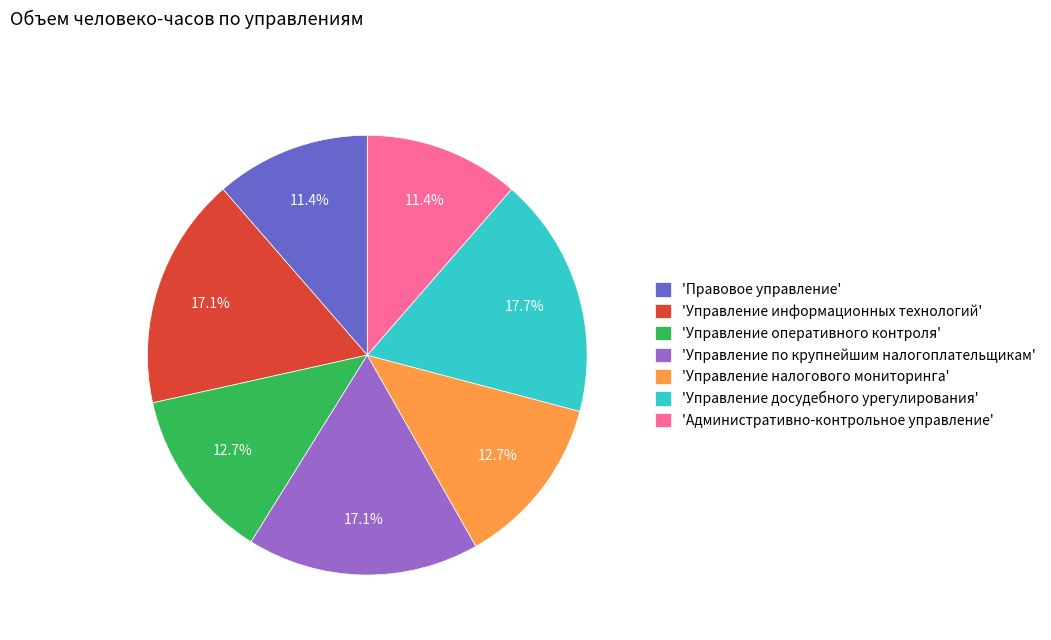

Is there a majority slice in this chart?

No